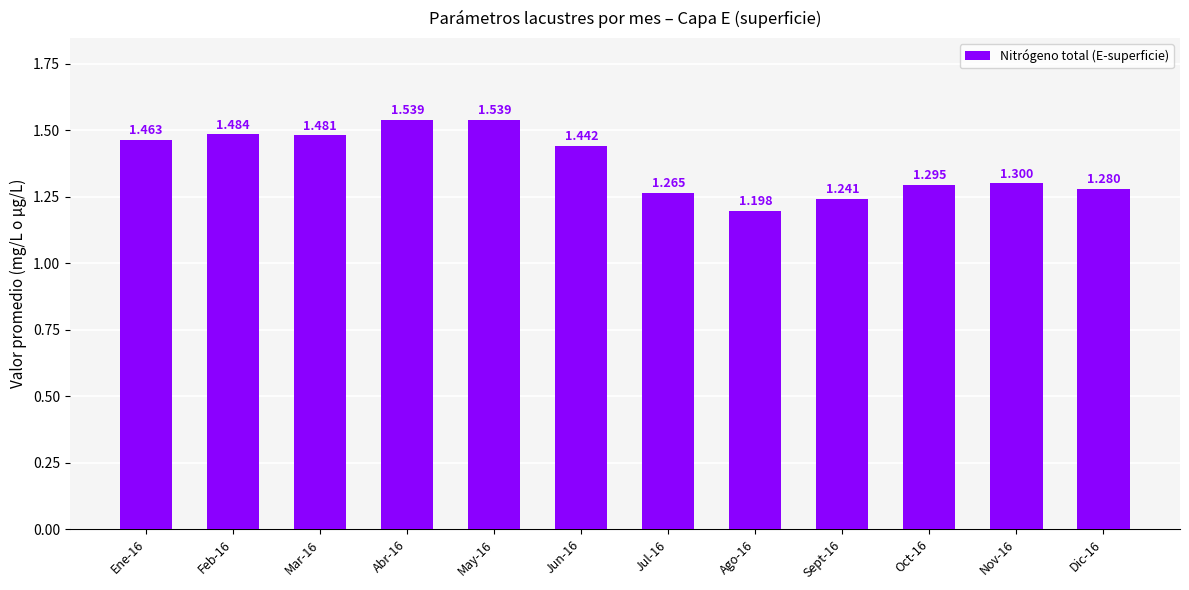

Reading left to right, list all the values displayed in this chart.

1.5	1.5	1.5	1.5	1.5	1.4	1.3	1.2	1.2	1.3	1.3	1.3